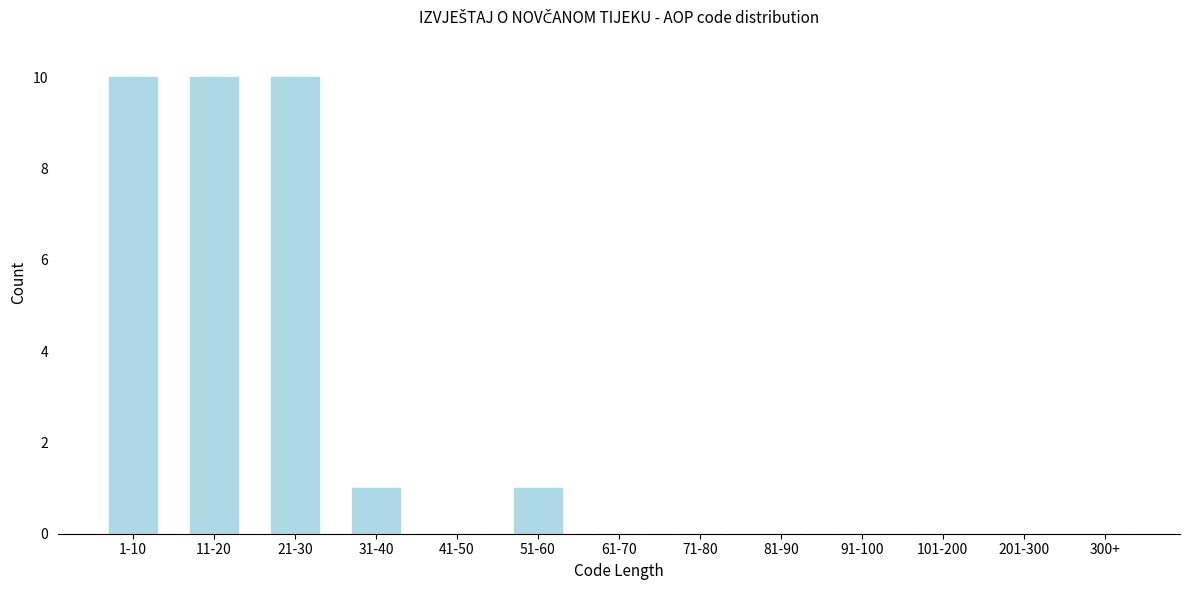

Reading left to right, list all the values displayed in this chart.

1-10=10	11-20=10	21-30=10	31-40=1	41-50=0	51-60=1	61-70=0	71-80=0	81-90=0	91-100=0	101-200=0	201-300=0	300+=0